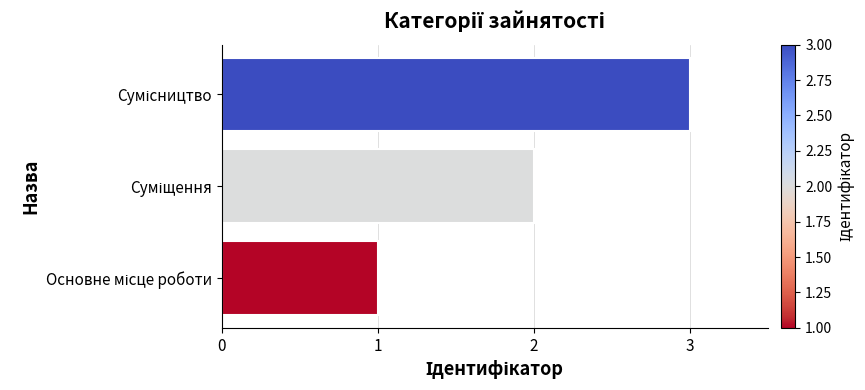

What is the greatest value displayed?

3